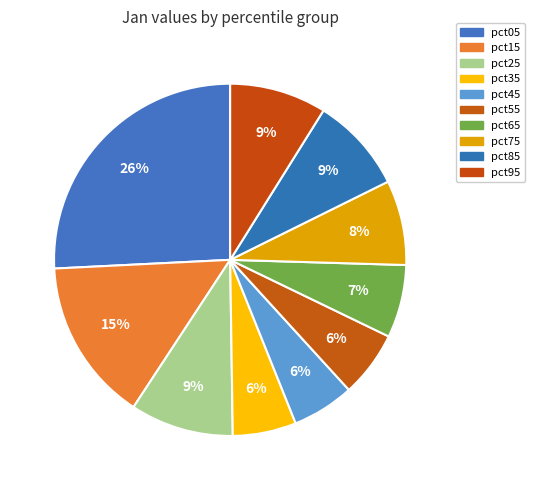

The pct65 slice represents 7% of the pie. True or false?

True